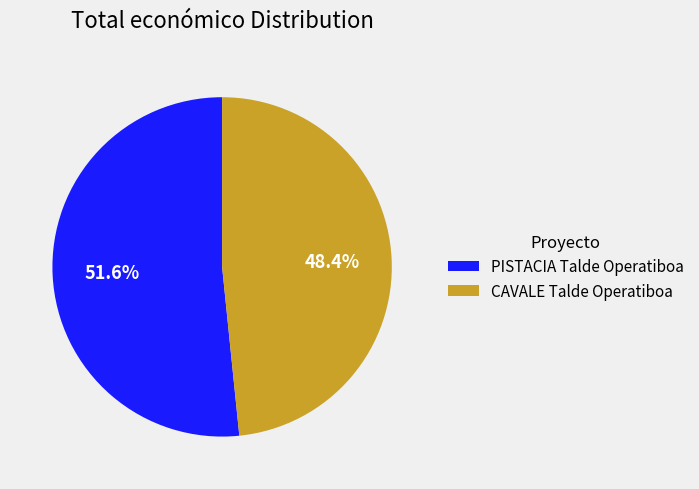

Approximately how many times larger is the value at CAVALE Talde Operatiboa compared to PISTACIA Talde Operatiboa?

0.9